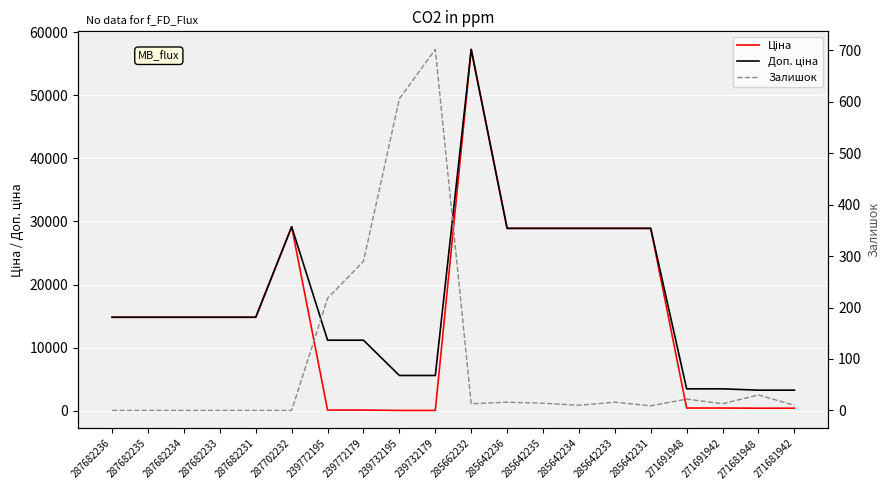

List the series in order of their peak value, lowest first.

Залишок, Ціна, Доп. ціна